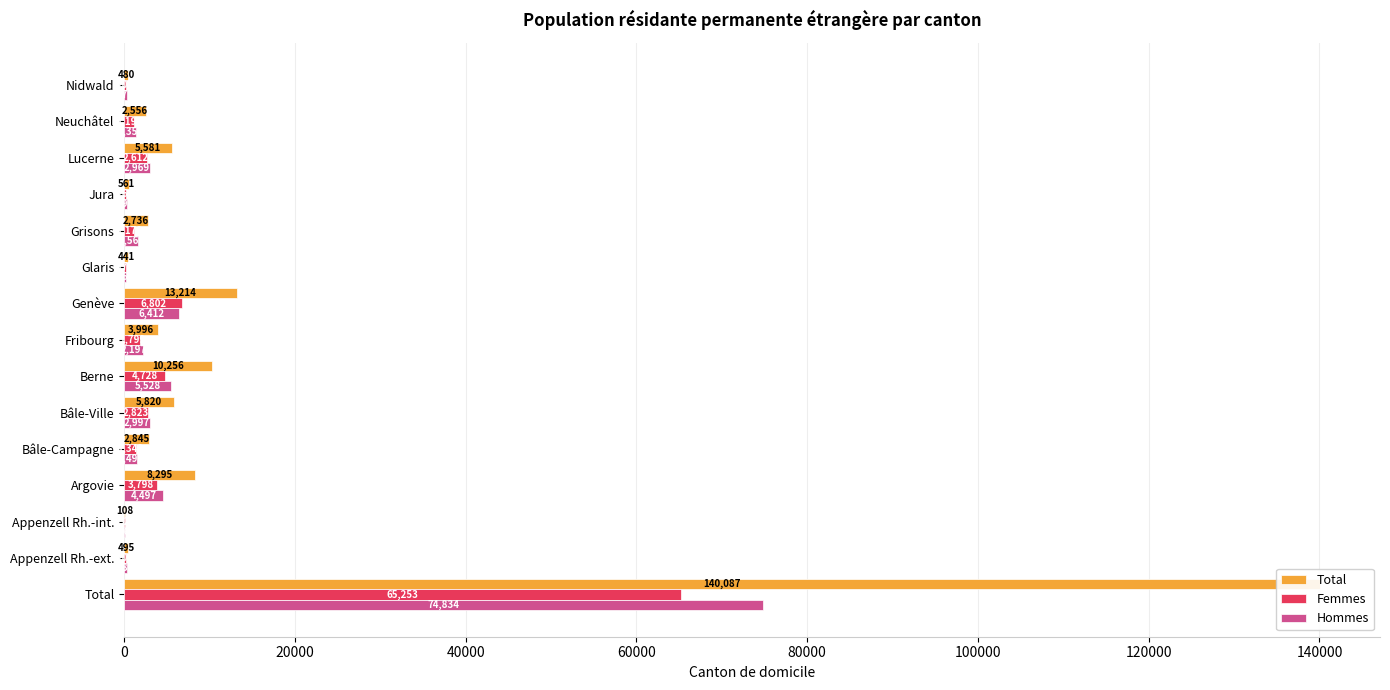

Which series has the largest range (max minus min)?

Total